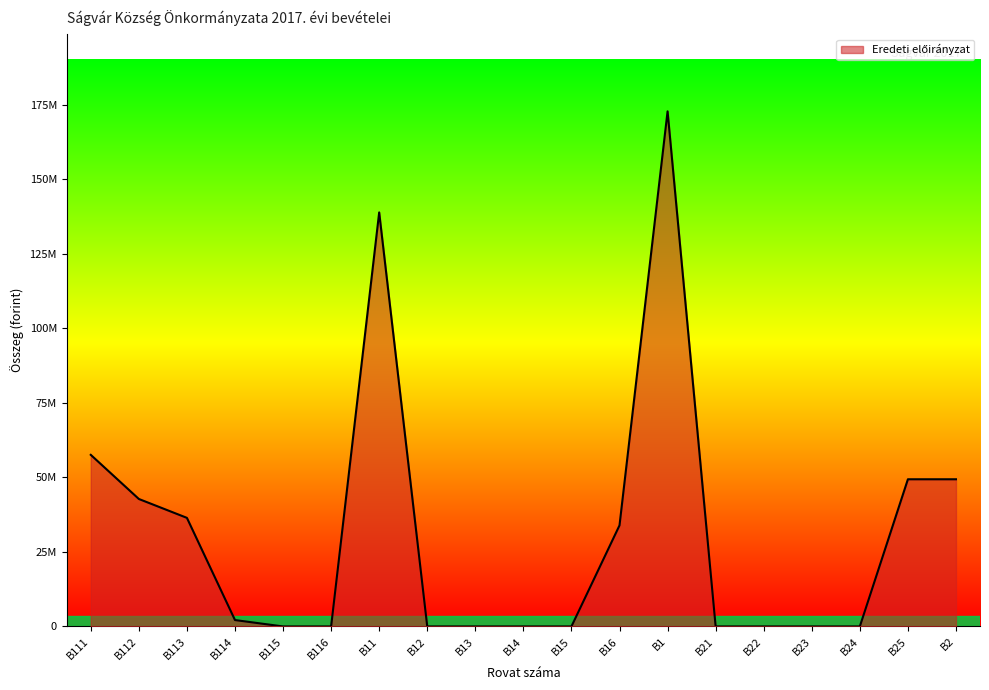

Reading left to right, extract all data points from this chart.

57555659	42757316	36425799	2143200	0	0	138881974	0	0	0	0	33906191	172788165	0	0	0	0	49369432	49369432